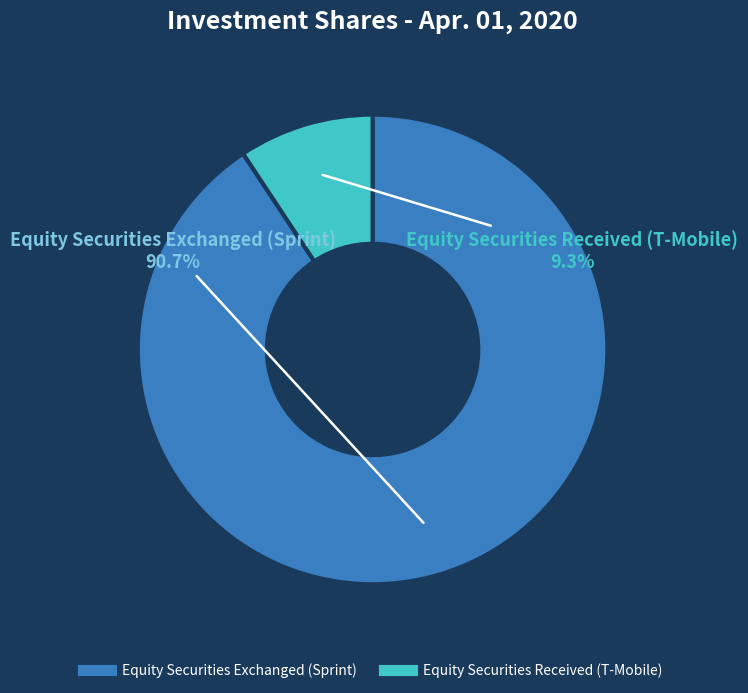

True or false: Equity Securities Received (T-Mobile) accounts for 9% of the total.

True